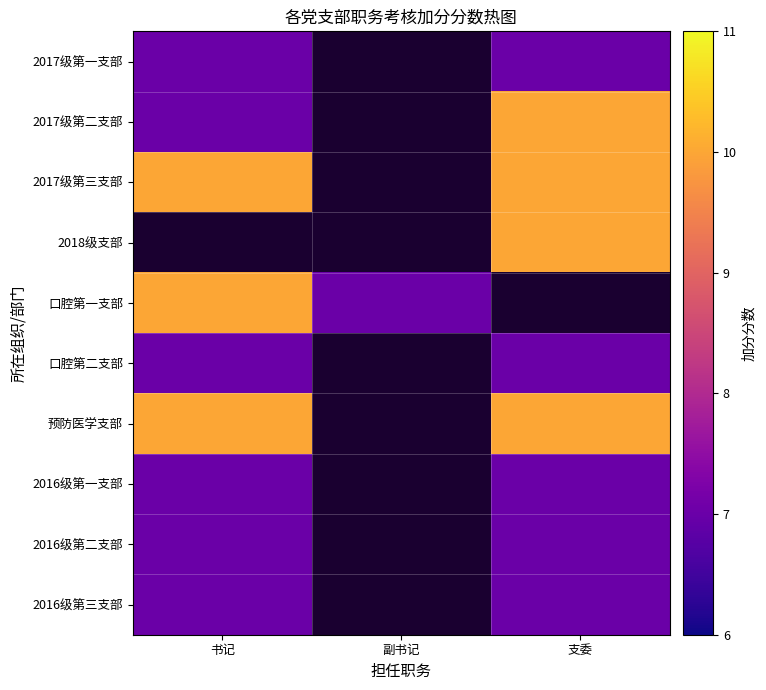

Is the value of 2016级第三支部 at 书记 greater than the value of 预防医学支部 at 支委?

No